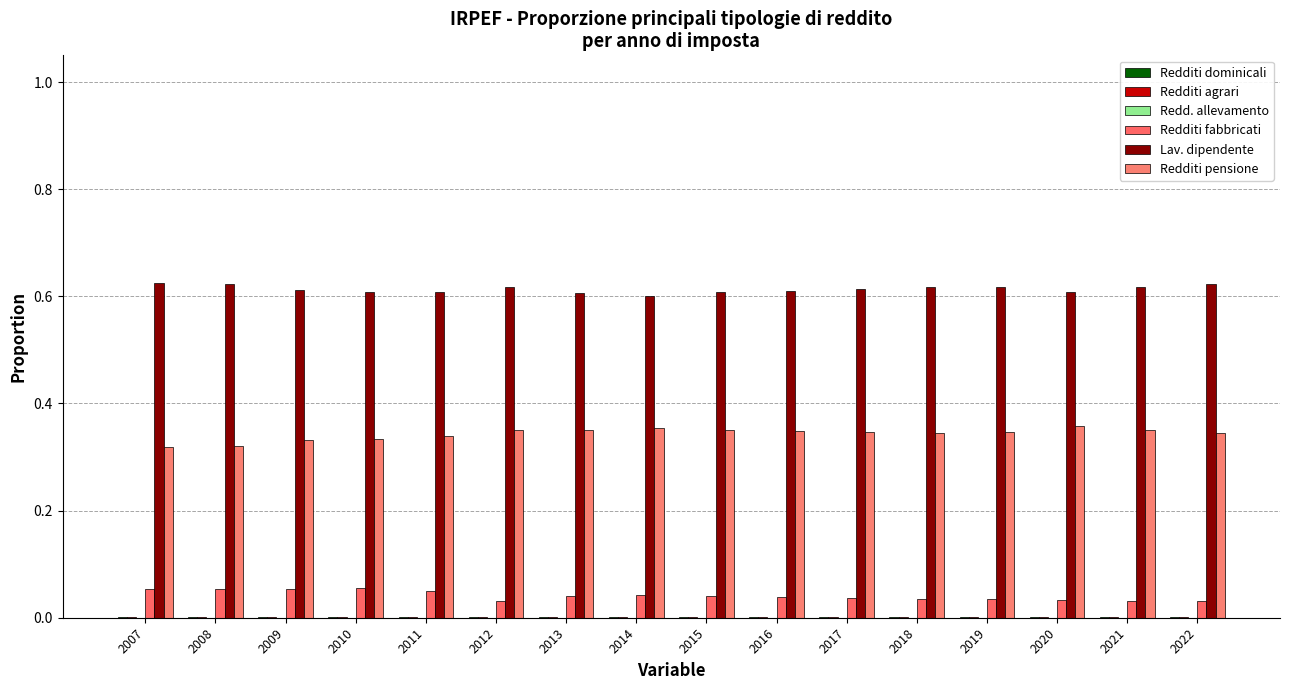

How many groups of bars are there?

16